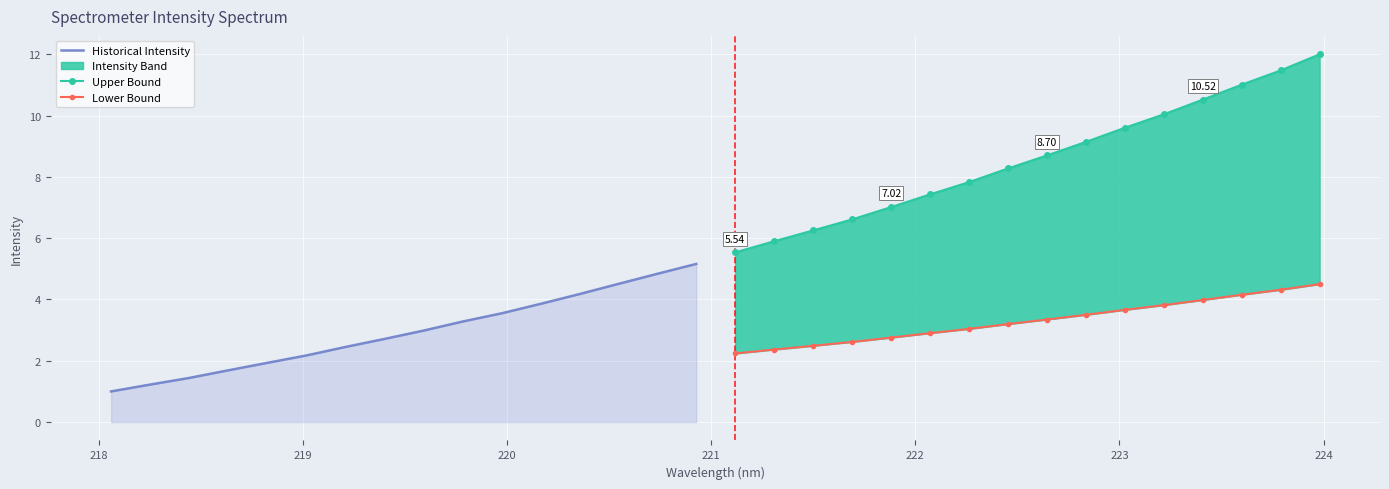

Which series has the largest total across all categories?

Upper Bound